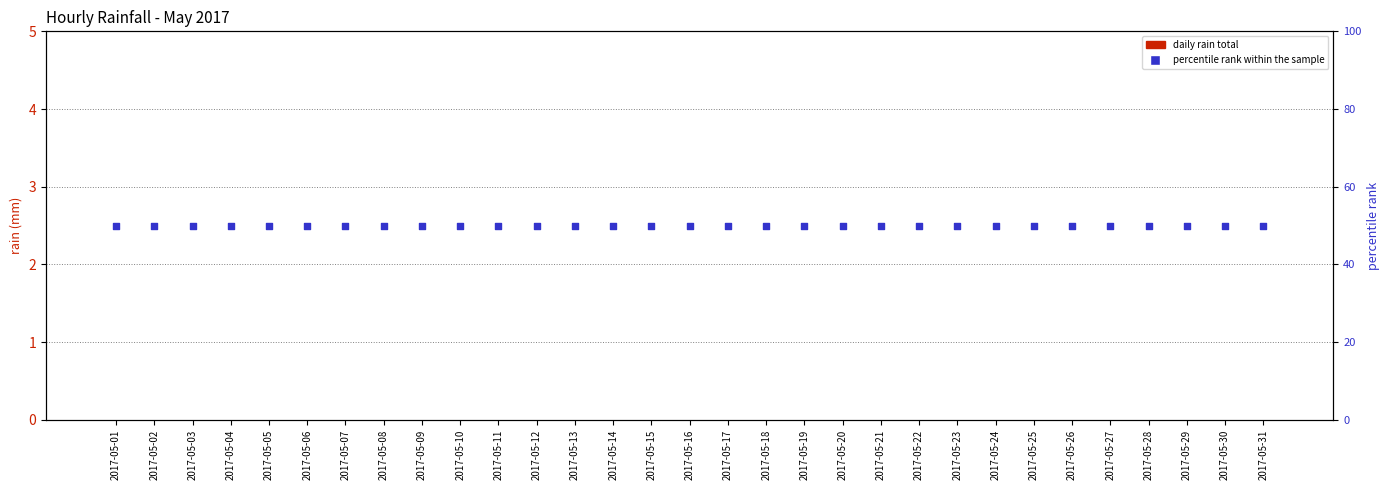

At which category is the sum across all series the highest?

2017-05-01